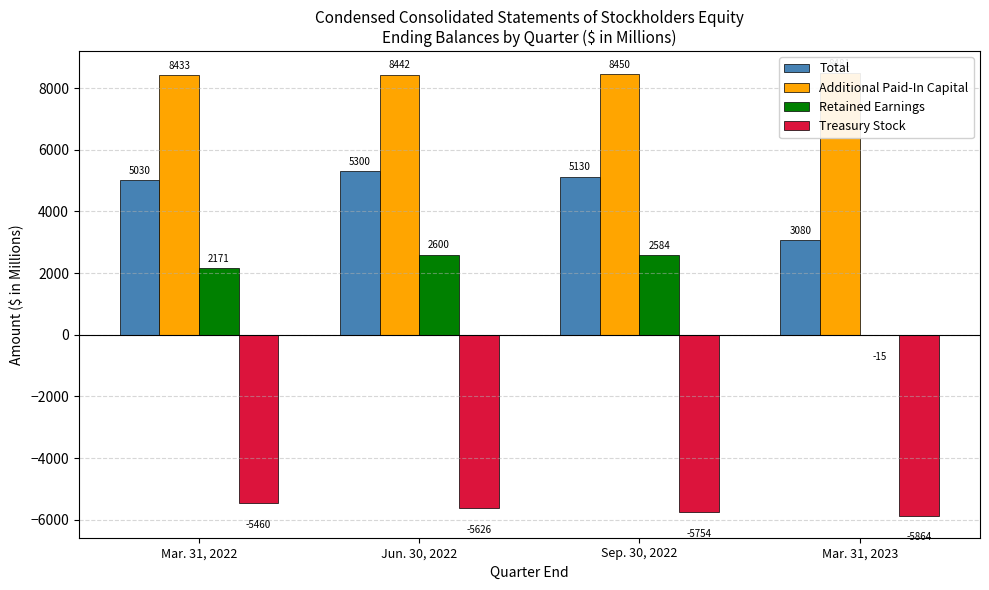

What is the smallest value displayed?

-5864